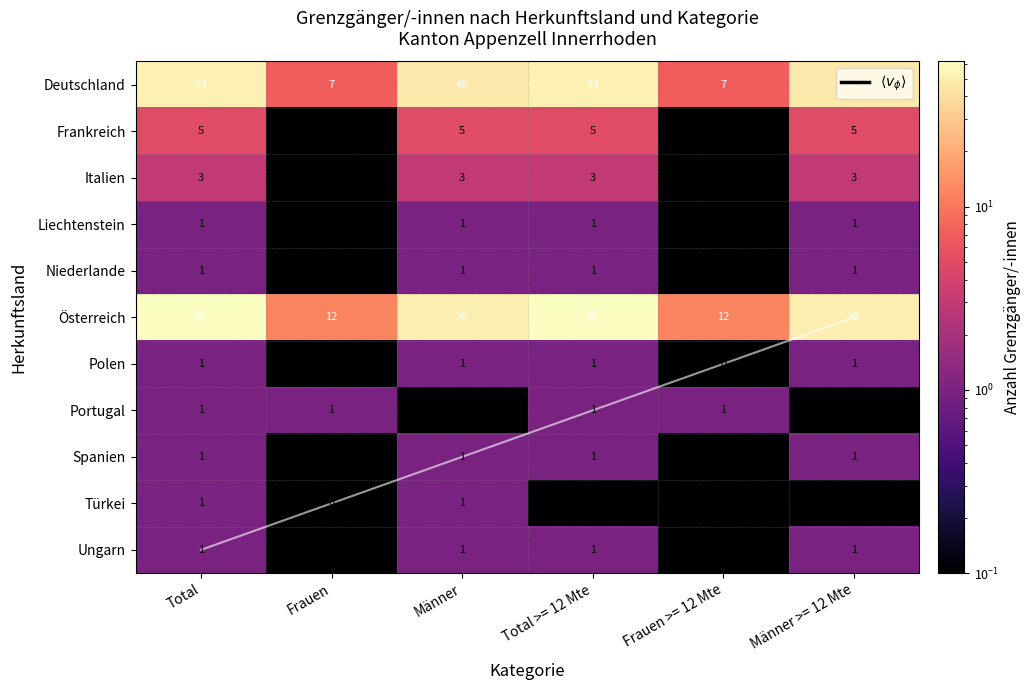

What is the highest value of the Österreich series?

62.0